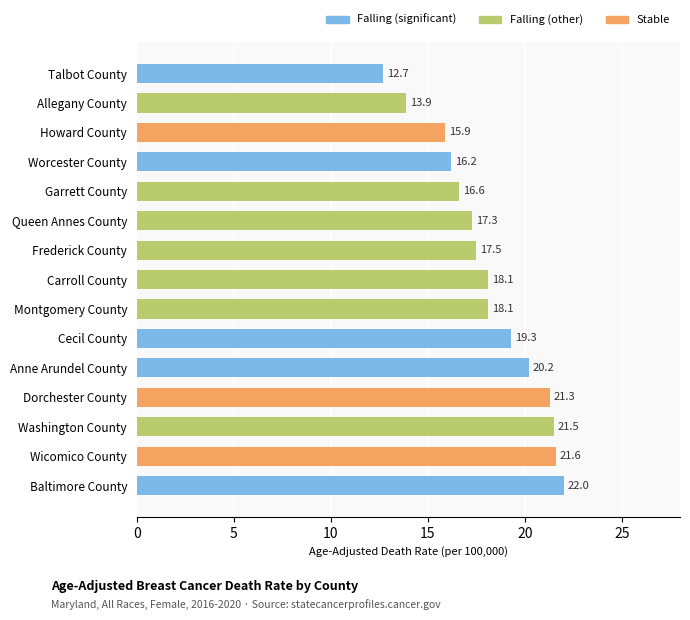

Which category has the lowest value across all series?

Talbot County